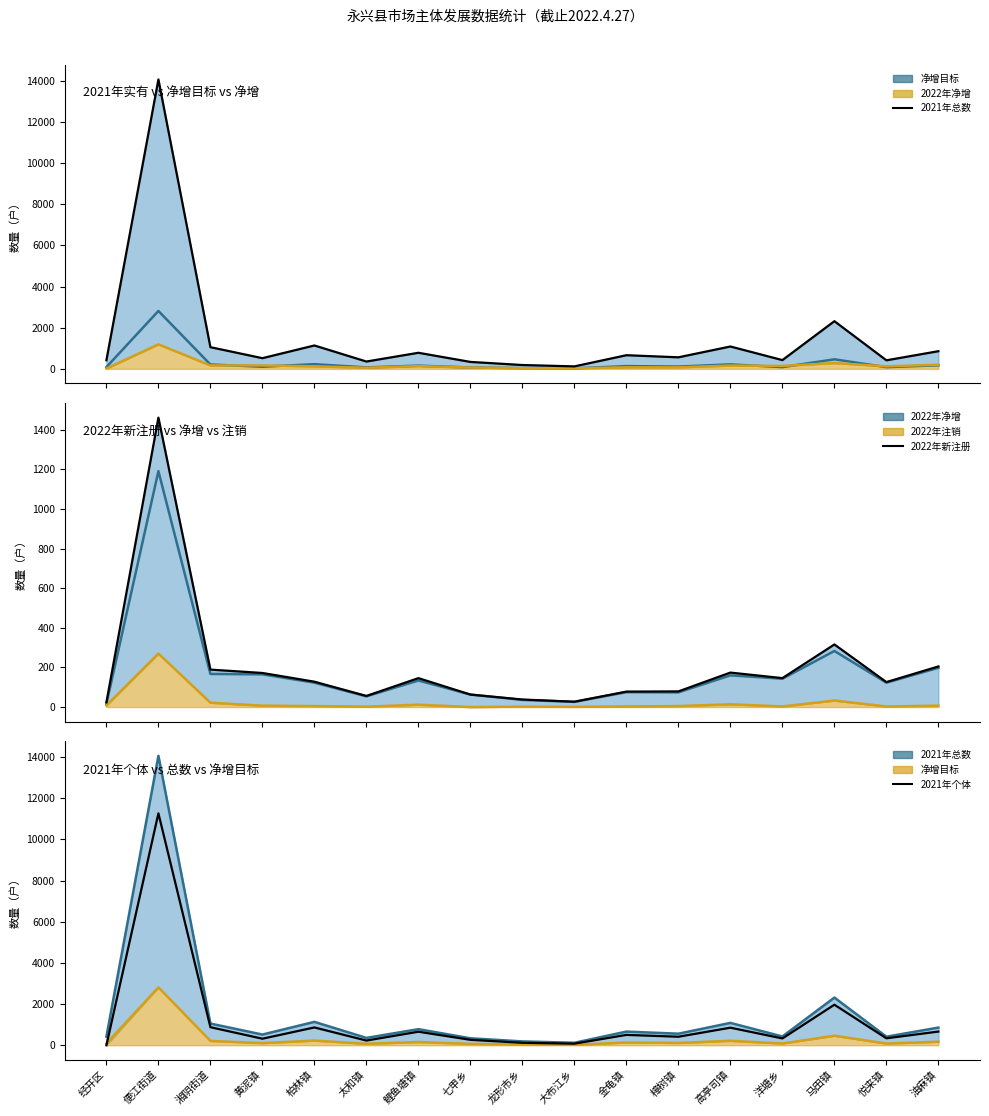

Which series has the widest spread of values?

2021年总数